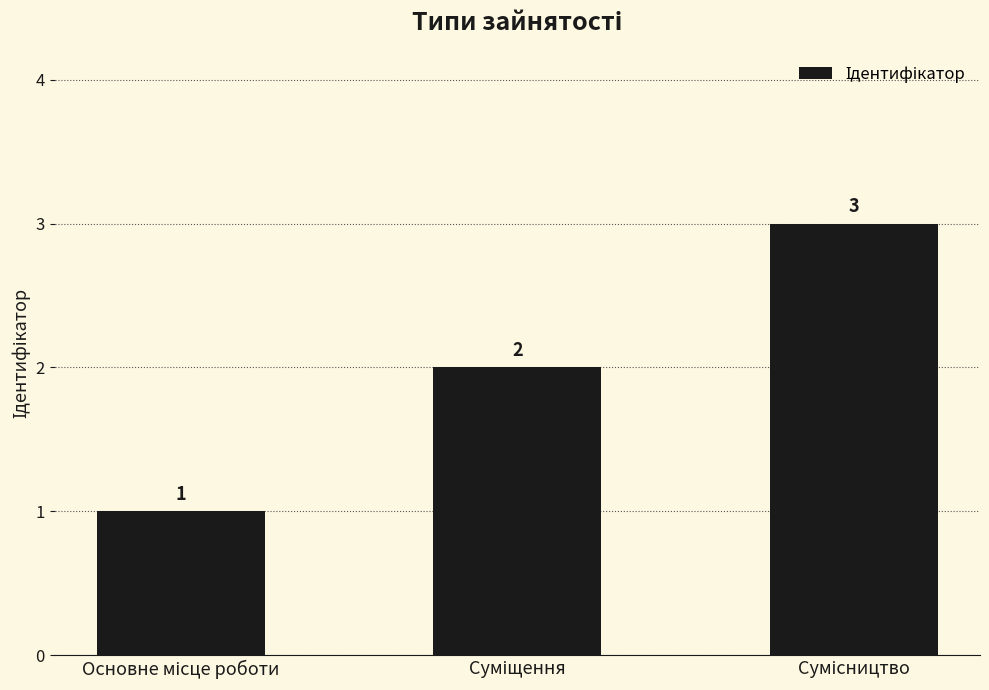

Count the number of categories in the chart.

3